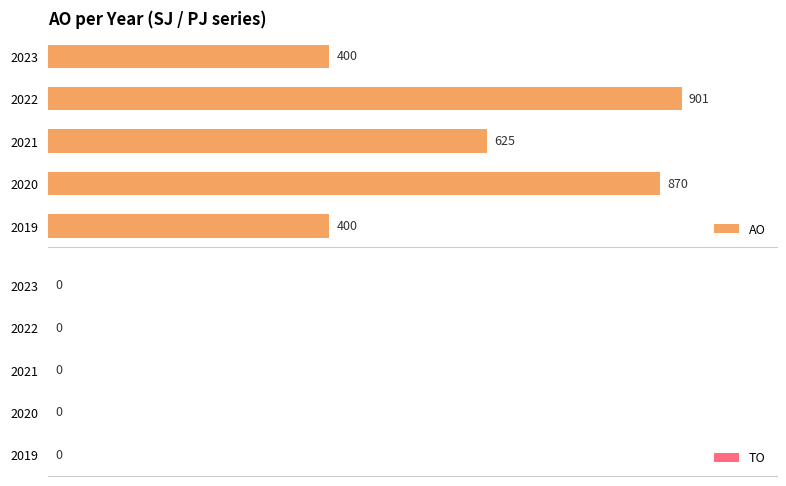

Approximately how many times larger is the value at 2021 compared to 2019?

1.6